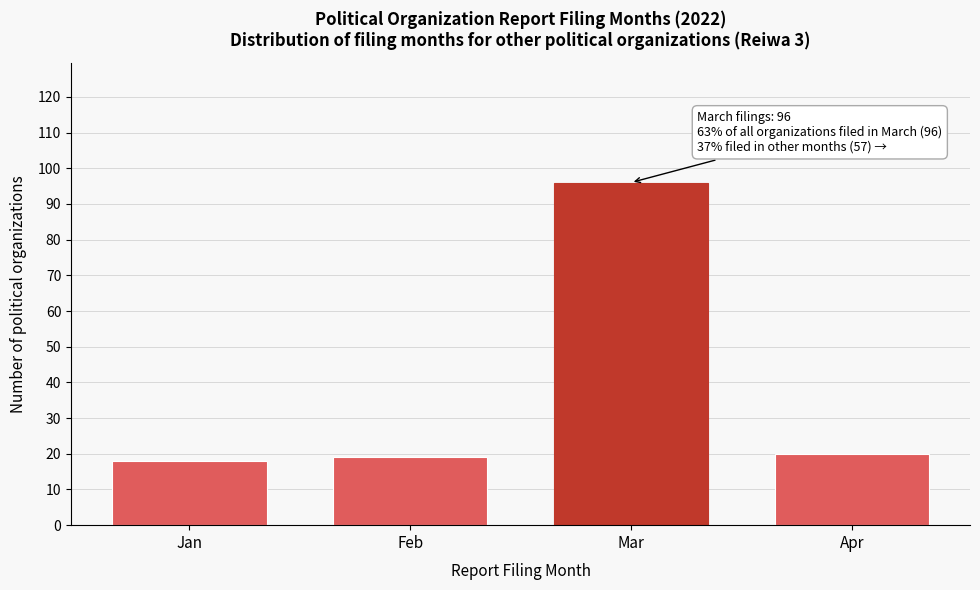

Reading left to right, transcribe all the data shown in this chart.

18	19	96	20